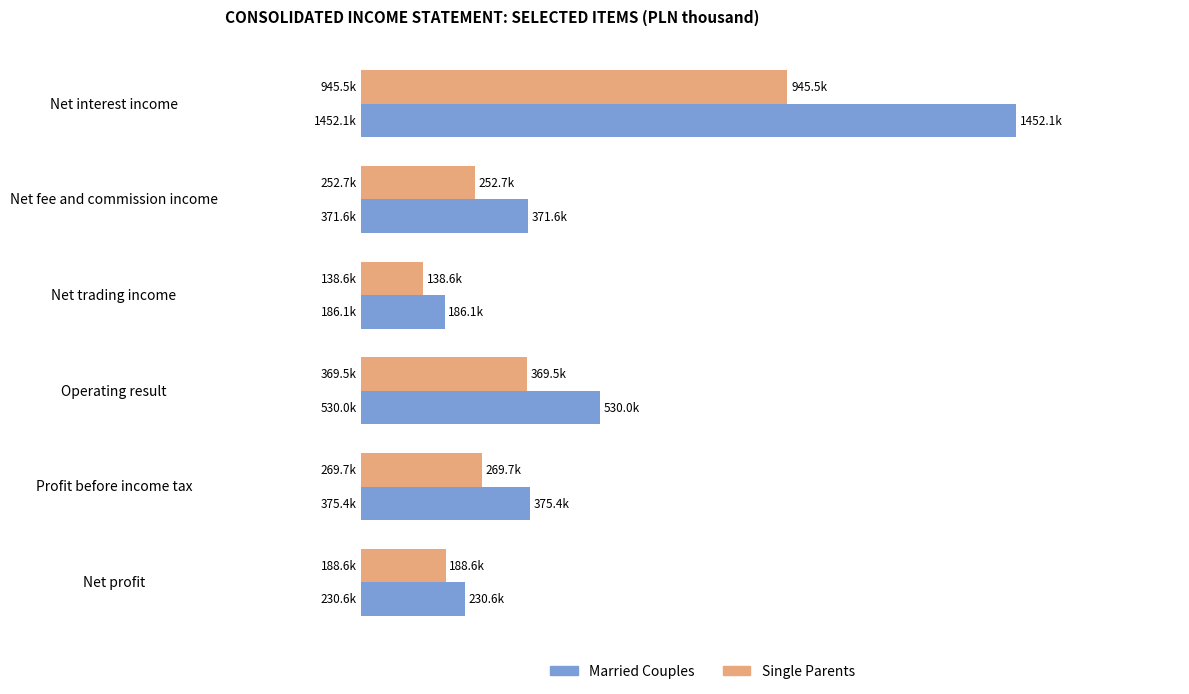

What are all the series names shown in the legend?

Married Couples, Single Parents